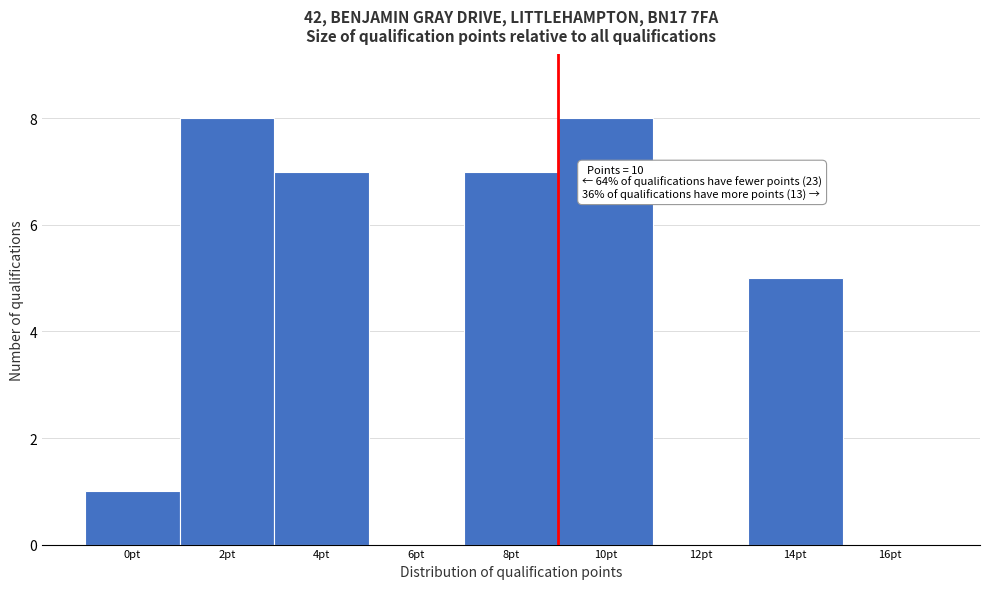

Reading left to right, list all the values displayed in this chart.

0pt=1	2pt=8	4pt=7	6pt=0	8pt=7	10pt=8	12pt=0	14pt=5	16pt=0